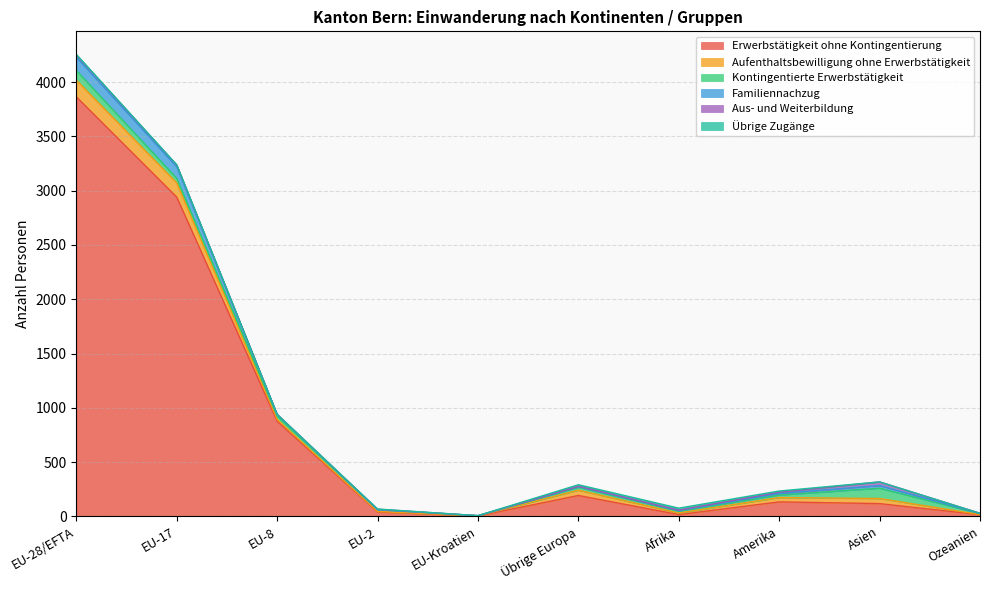

How many lines are shown in the chart?

6